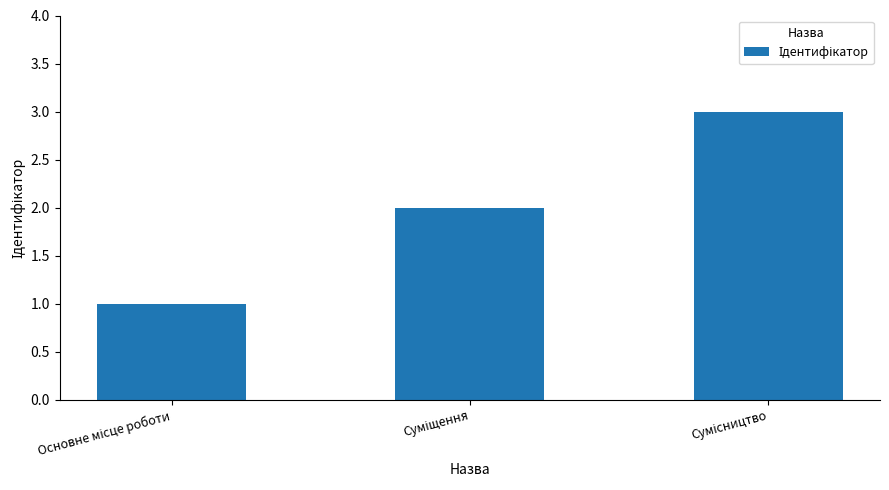

Reading left to right, transcribe all the data shown in this chart.

1	2	3